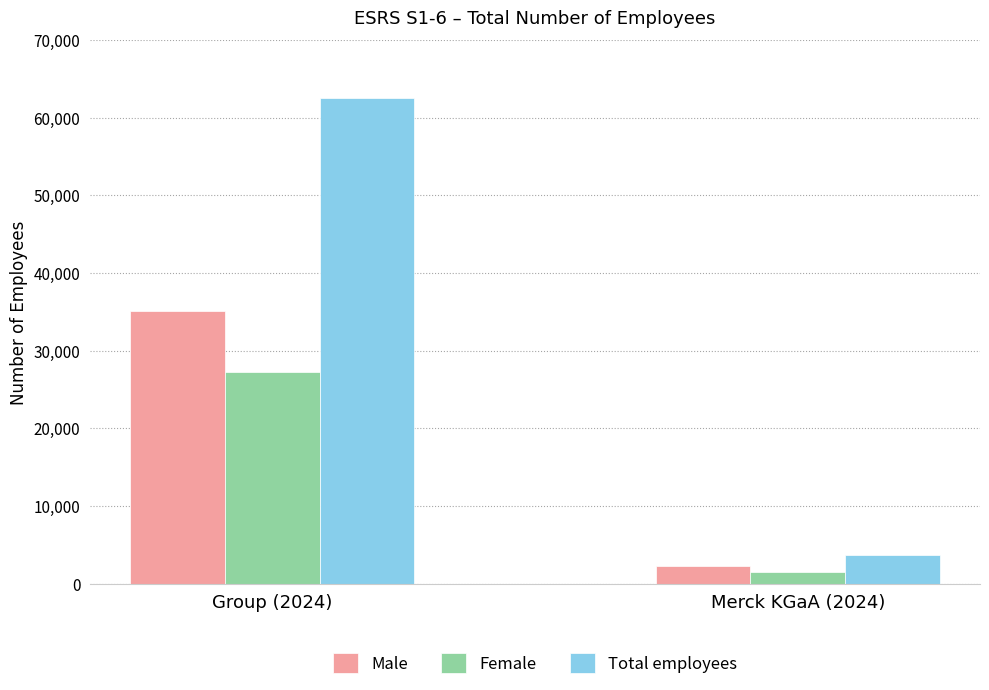

List the series in order of their peak value, lowest first.

Female, Male, Total employees